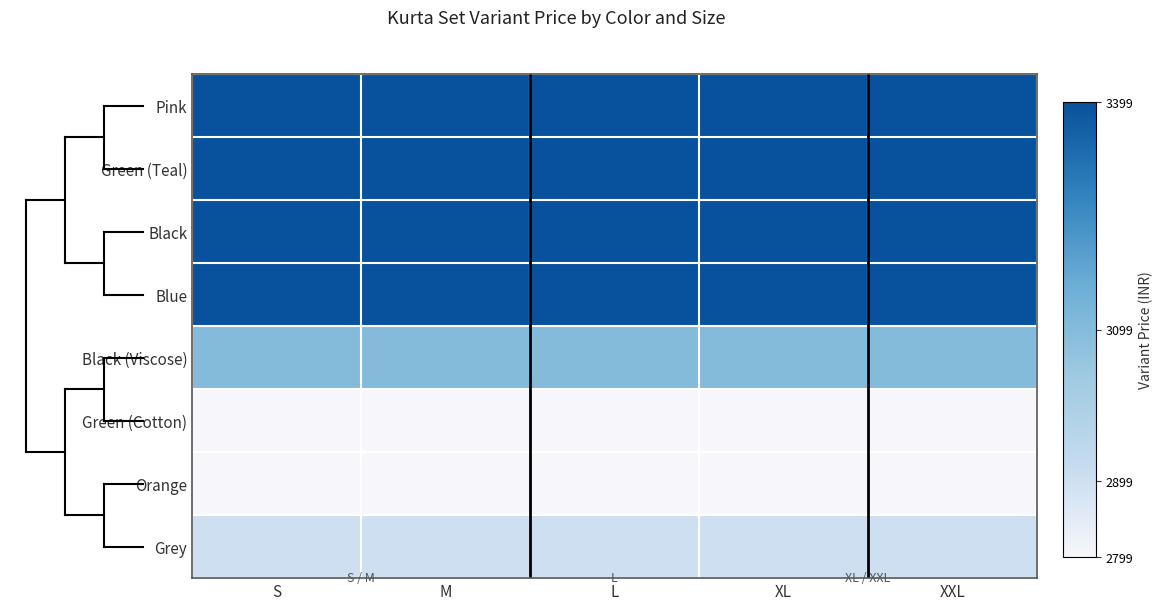

Which series has the largest total across all categories?

Pink